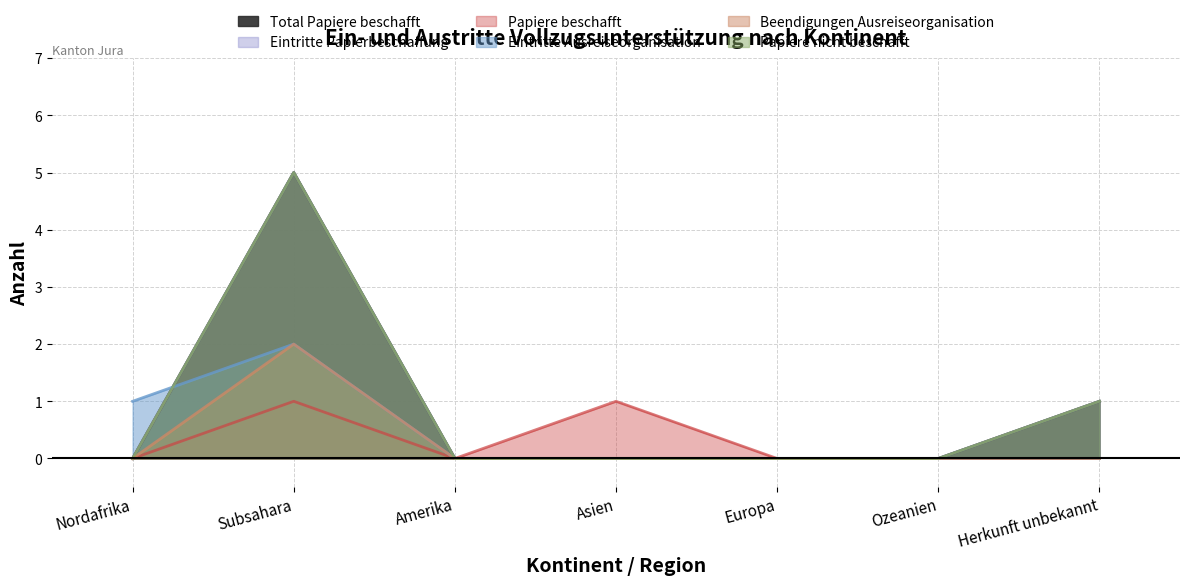

What is the sum of the Papiere nicht beschafft values at Amerika and Subsahara?

5